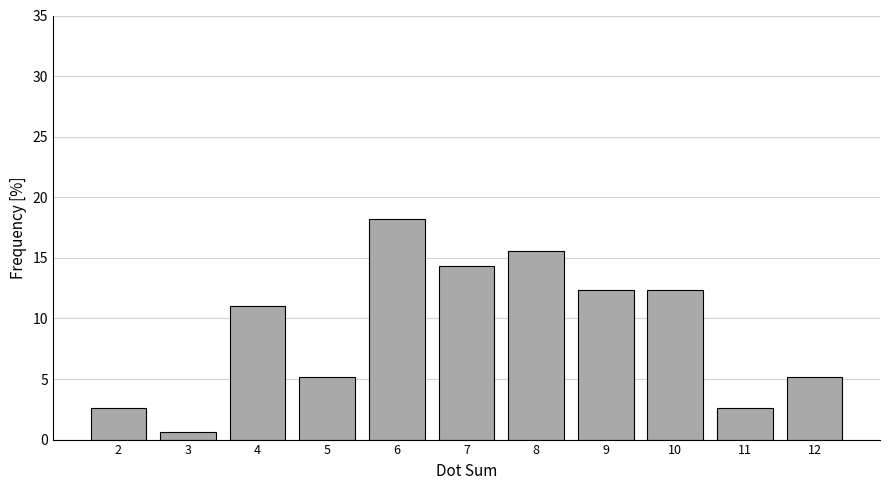

Reading left to right, list all the values displayed in this chart.

2=2.6	3=0.6	4=11.0	5=5.2	6=18.2	7=14.3	8=15.6	9=12.3	10=12.3	11=2.6	12=5.2